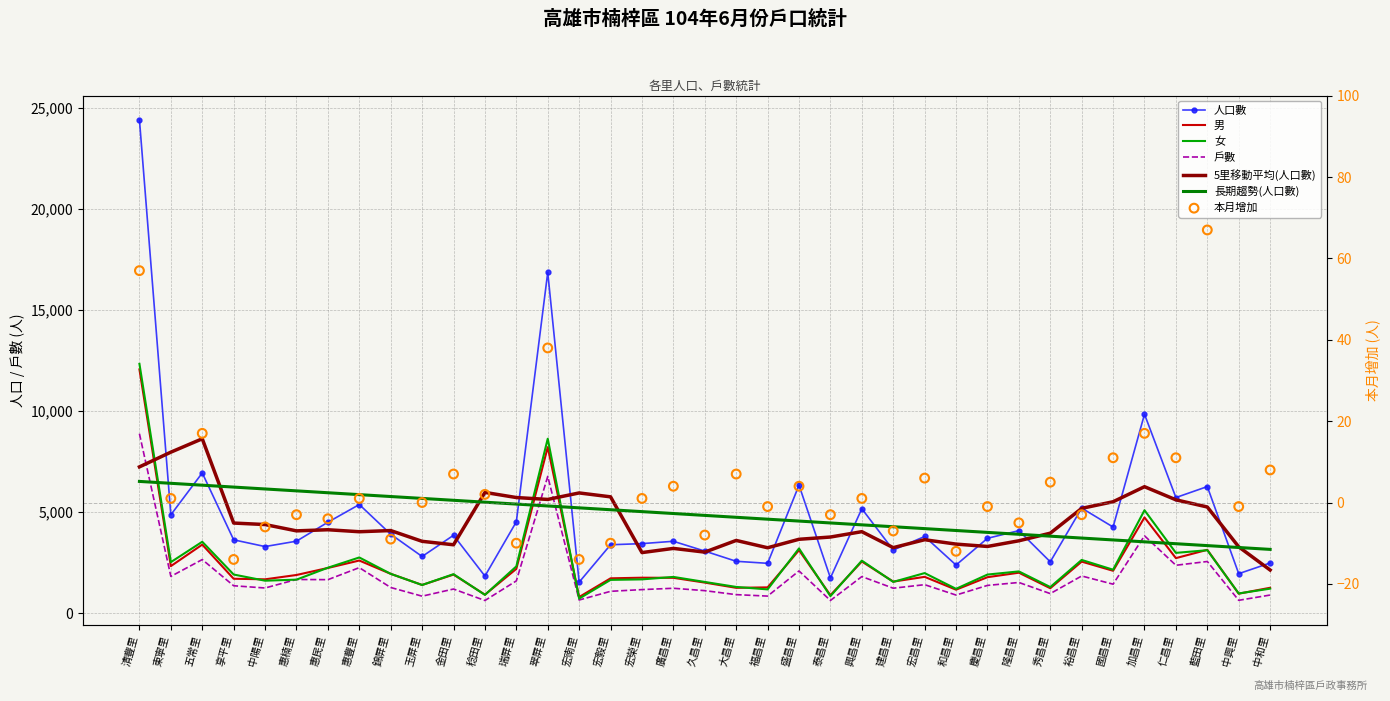

Which series has the largest total across all categories?

人口數